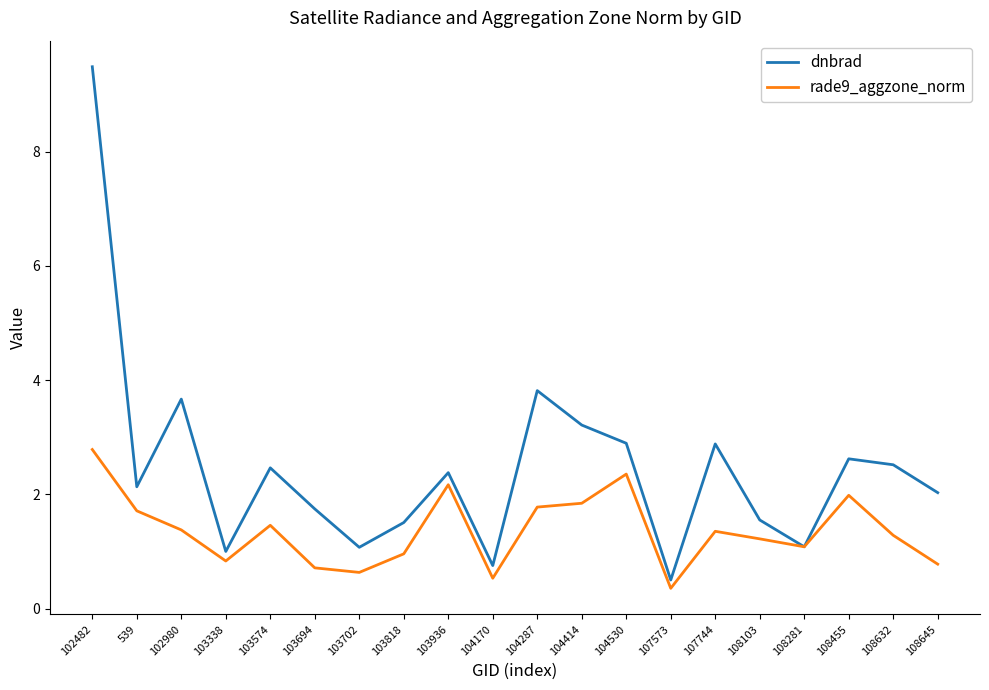

What is the difference between the highest and lowest values at 103702?

0.4